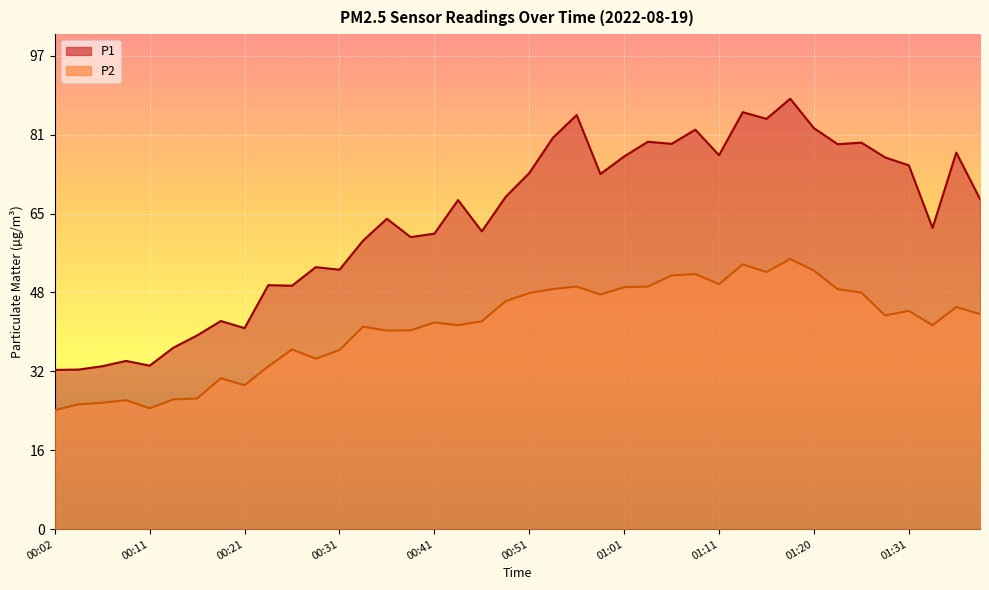

What is the difference between the maximum and minimum values in the P2 series?

30.9